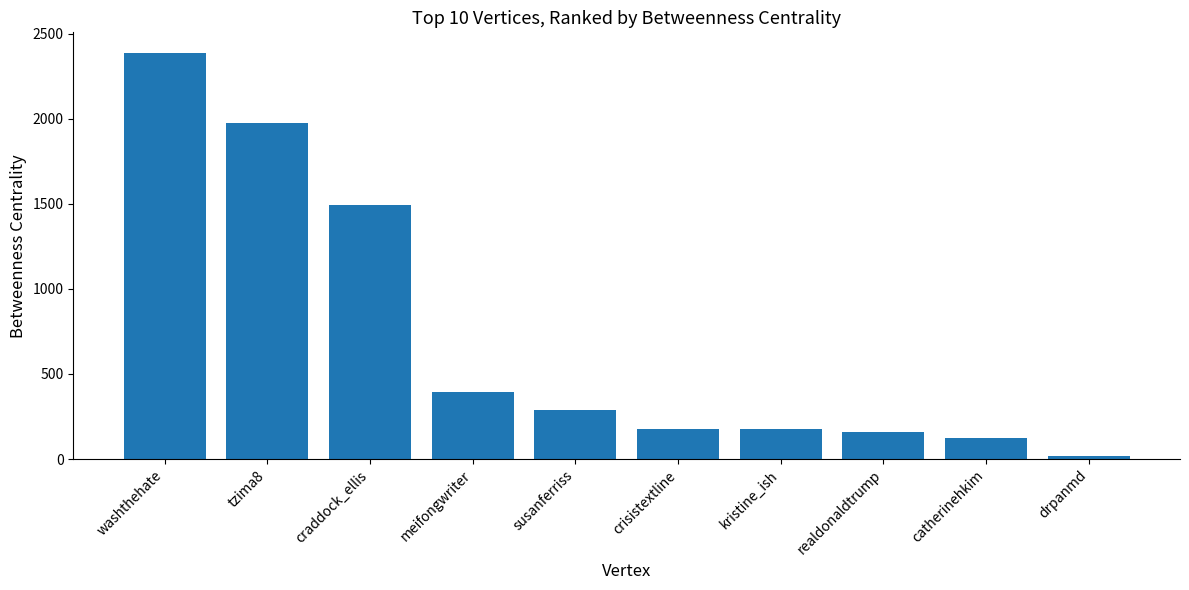

At which category does the chart reach its minimum across all series?

drpanmd